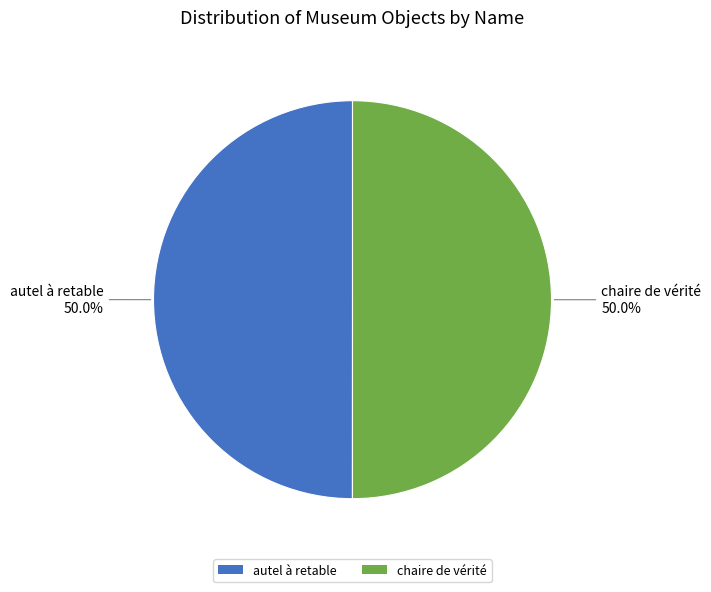

Is it true that chaire de vérité is 50% of the pie?

True